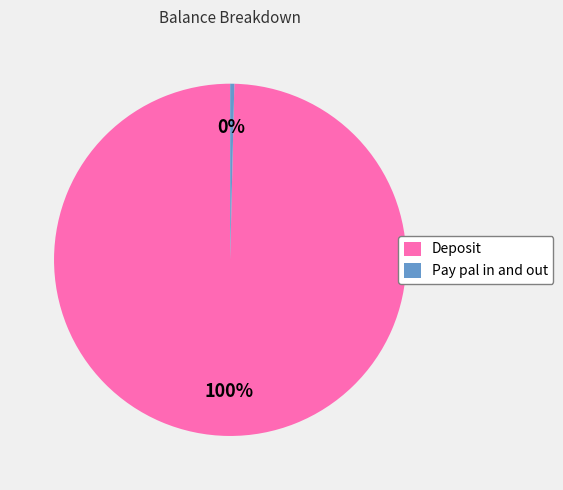

To the nearest percent, what portion does Deposit represent?

100%